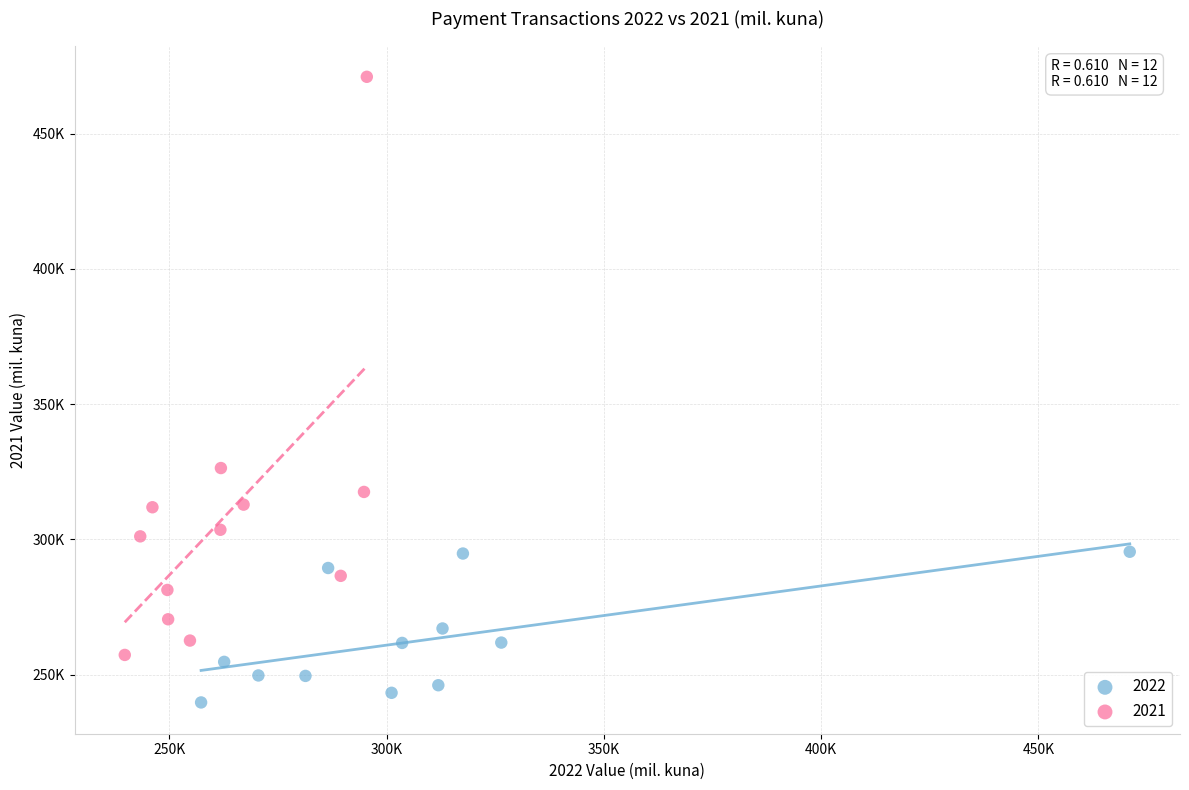

What are all the series names shown in the legend?

2022, 2021